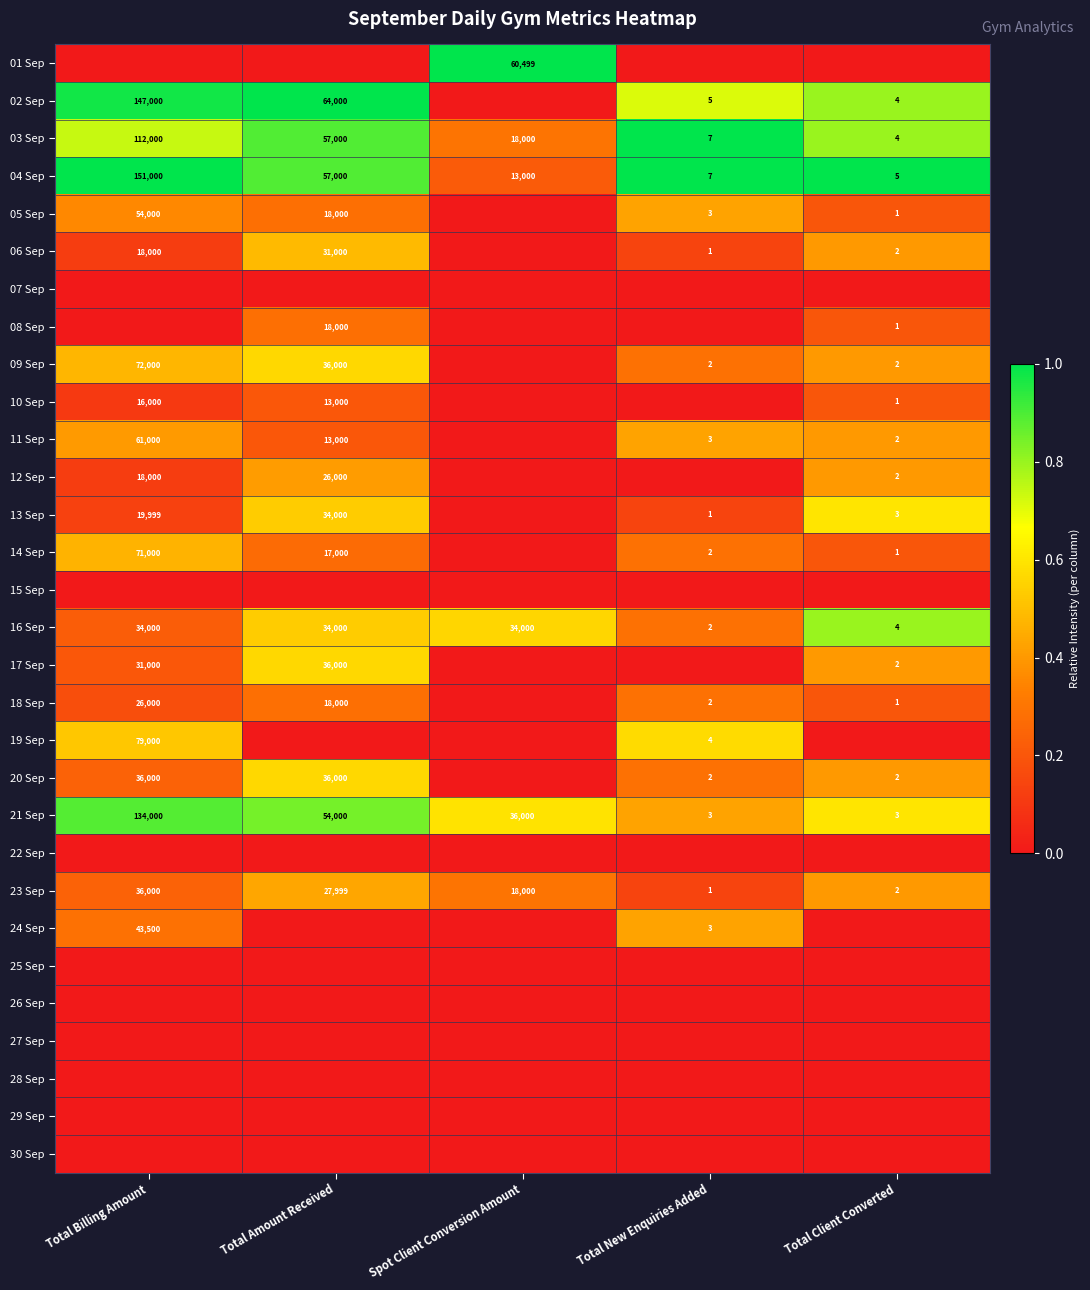

True or false: 09 Sep has a value of 3 at Total Client Converted.

False